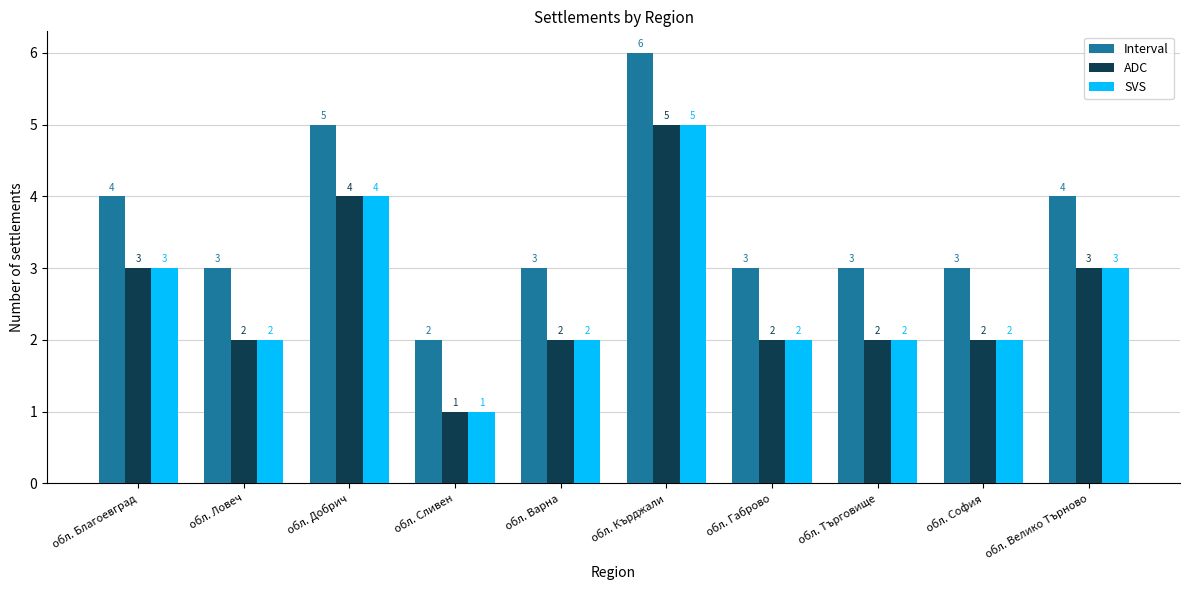

Reading left to right, what are all the values shown in this chart?

Interval: 4	3	5	2	3	6	3	3	3	4
ADC: 3	2	4	1	2	5	2	2	2	3
SVS: 3	2	4	1	2	5	2	2	2	3